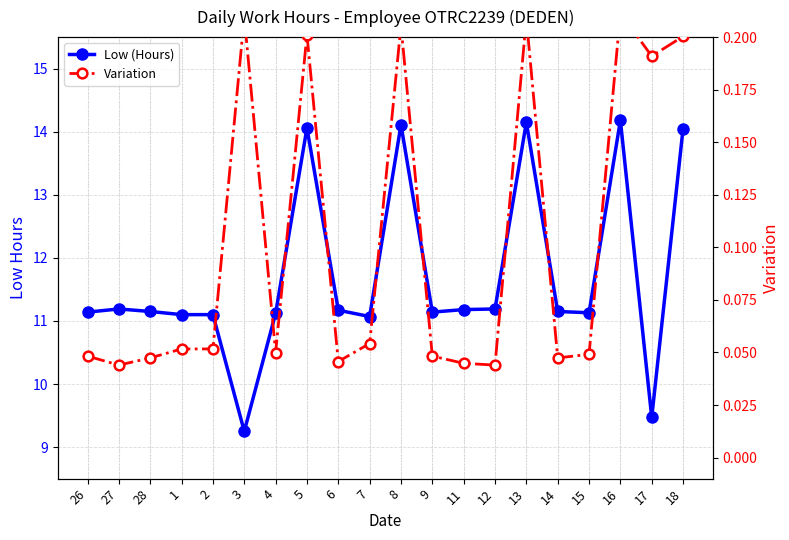

True or false: Low (Hours) and Variation cross at least once.

False